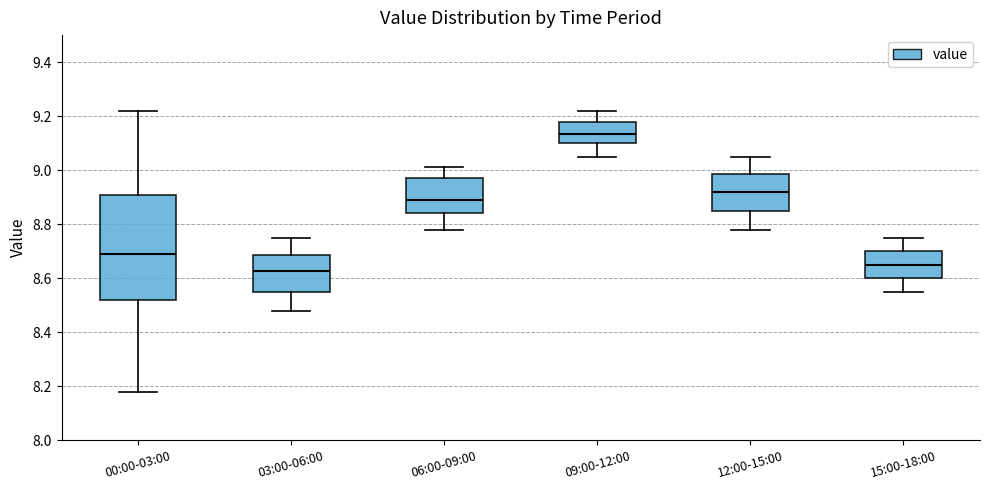

Reading left to right, read every box against the y-axis: the position of its median line, the range the box covers, and the ends of its whiskers. The values are not printed on the chart, so give them approximately, as read against the axis.

00:00-03:00: median 8.70, box 8.52 to 8.90, whiskers 8.18 to 9.22
03:00-06:00: median 8.62, box 8.56 to 8.68, whiskers 8.48 to 8.76
06:00-09:00: median 8.90, box 8.84 to 8.98, whiskers 8.78 to 9.02
09:00-12:00: median 9.14, box 9.10 to 9.18, whiskers 9.06 to 9.22
12:00-15:00: median 8.92, box 8.86 to 8.98, whiskers 8.78 to 9.06
15:00-18:00: median 8.66, box 8.60 to 8.70, whiskers 8.56 to 8.76